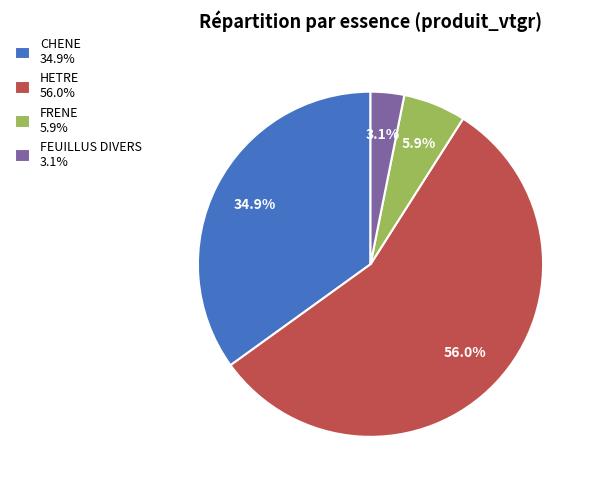

Rank the categories by value from lowest to highest.

FEUILLUS DIVERS, FRENE, CHENE, HETRE